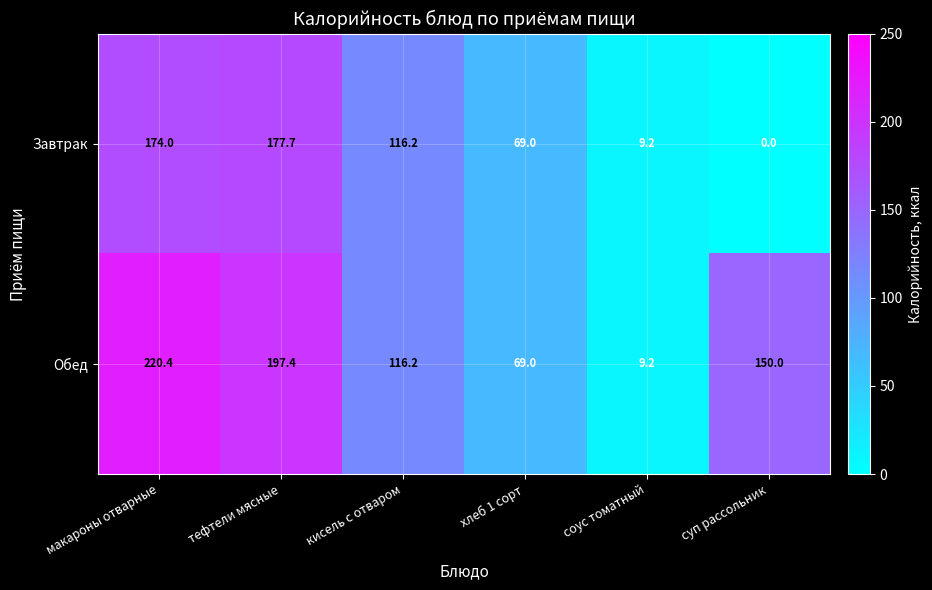

Rank the series by their maximum value, from lowest to highest.

Завтрак, Обед